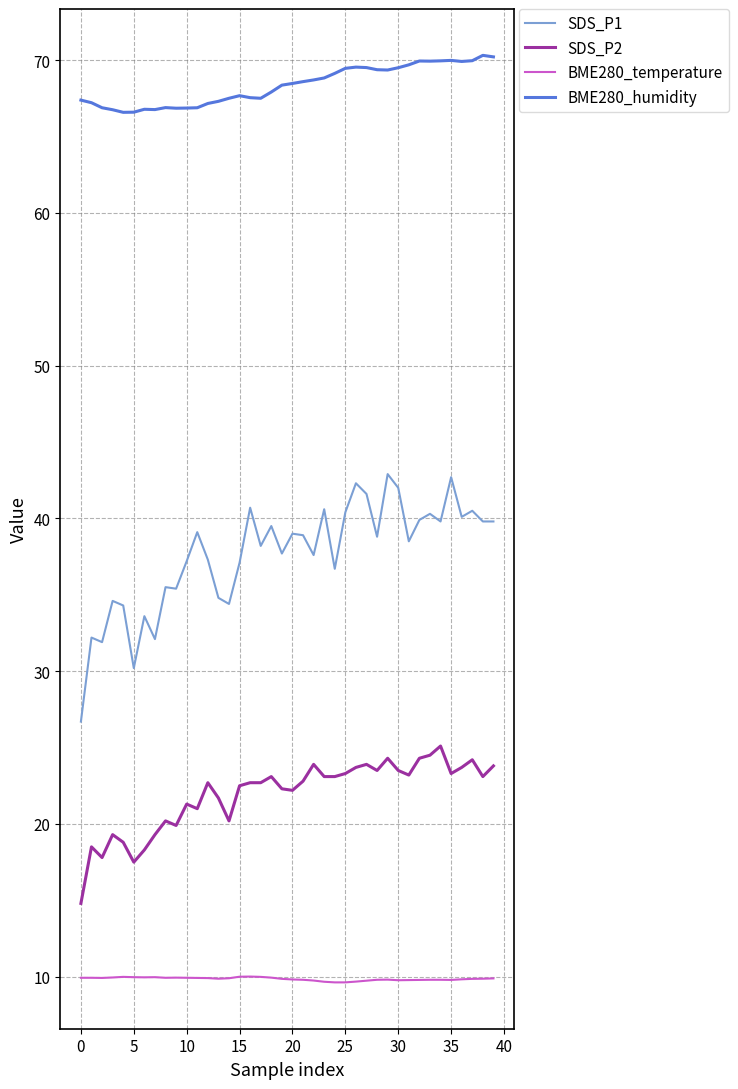

True or false: BME280_humidity has more than 0 points higher than both neighbors.

True